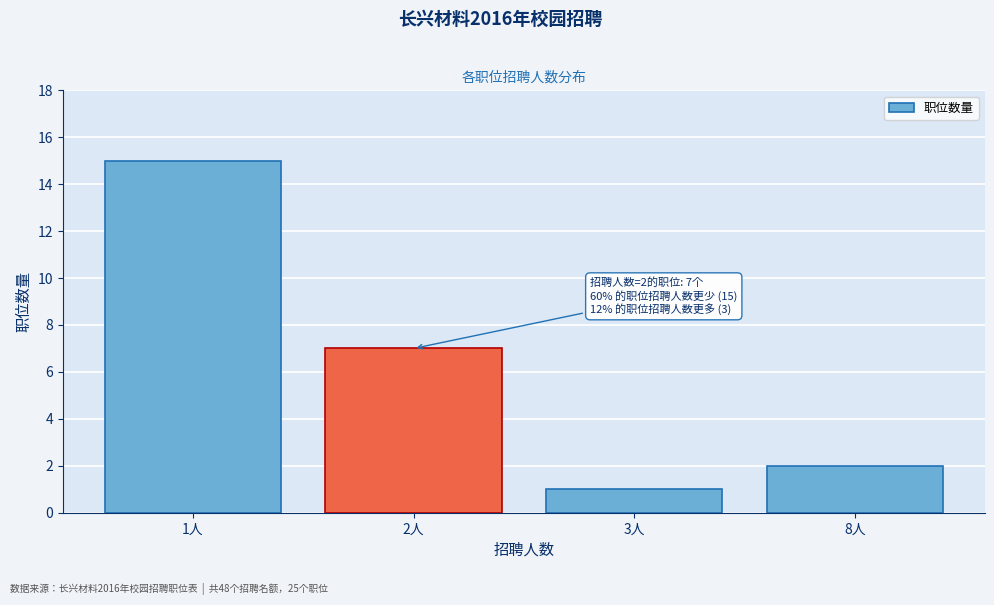

Reading left to right, list all the values displayed in this chart.

15	7	1	2